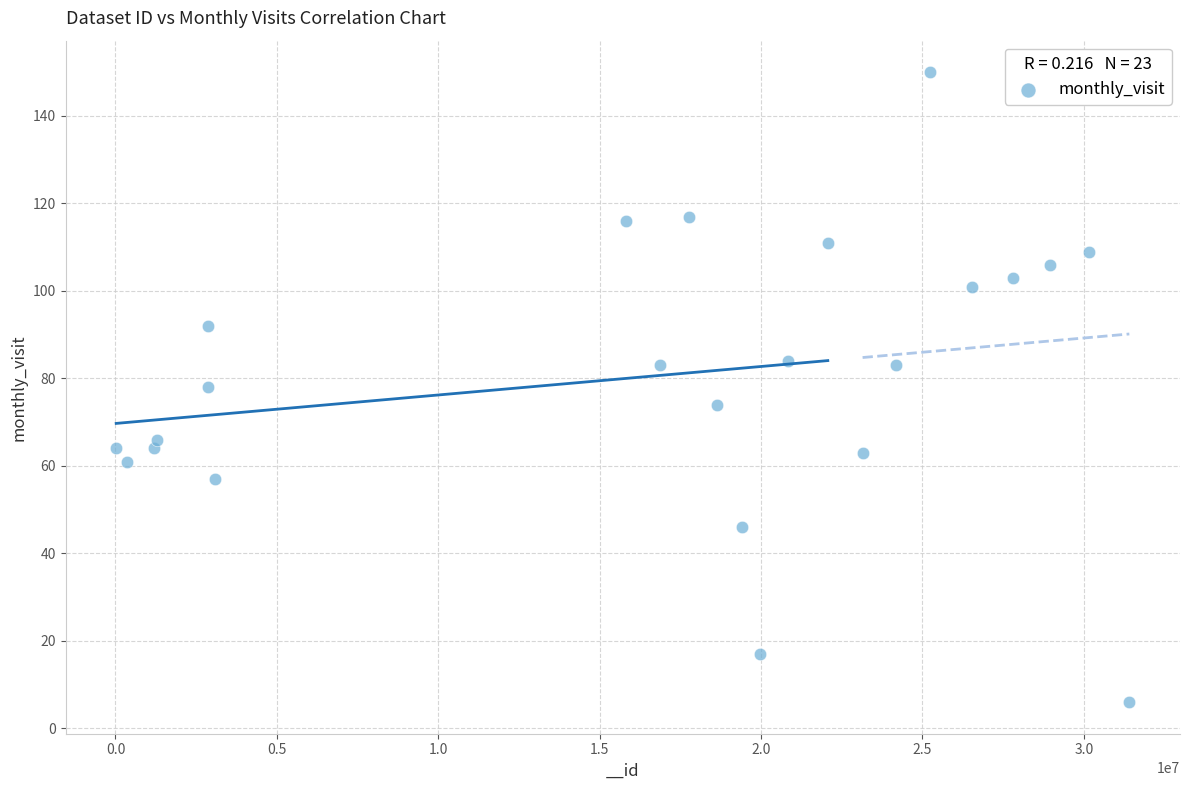

What is the range of Y values (max minus min)?

144